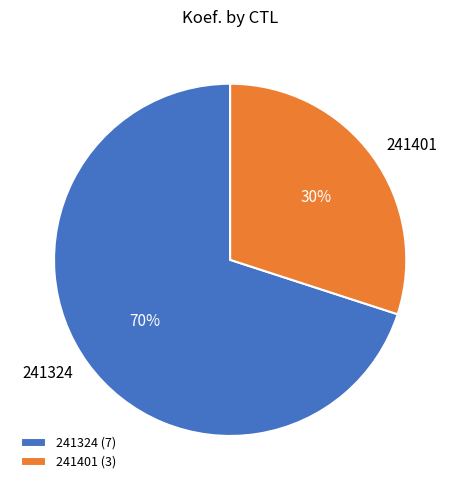

Which has a higher value, 241324 or 241401?

241324